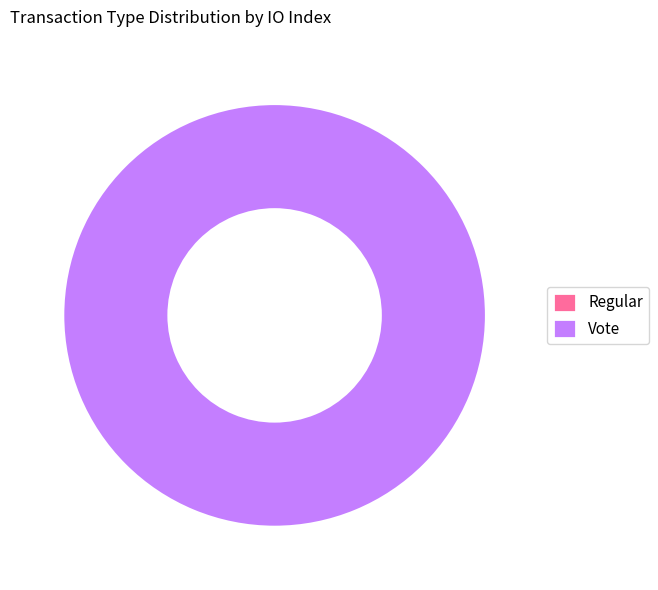

Which slice is the largest?

Vote